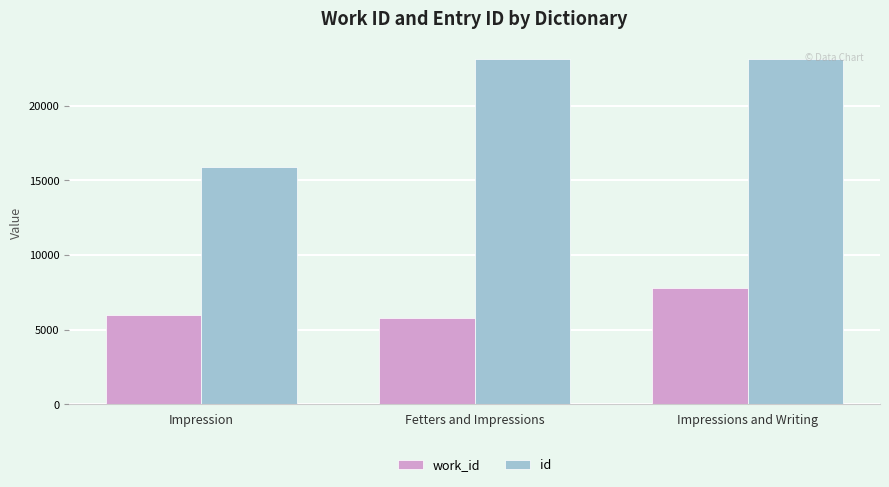

What position from the left is Impression?

1